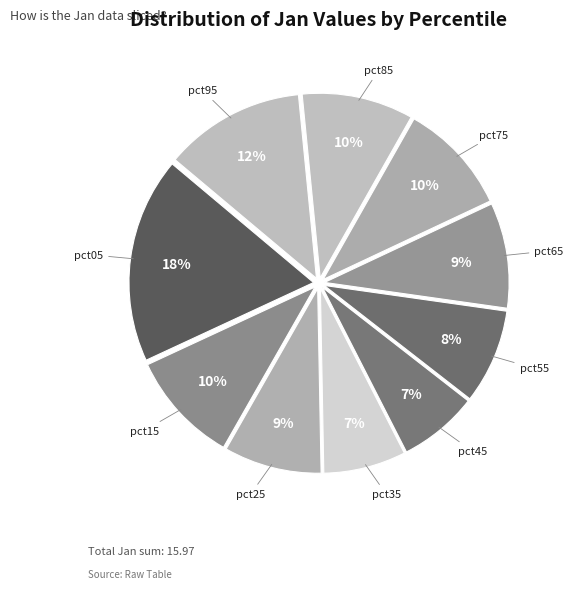

To the nearest percent, what is the combined percentage of pct15 and pct65?

19%